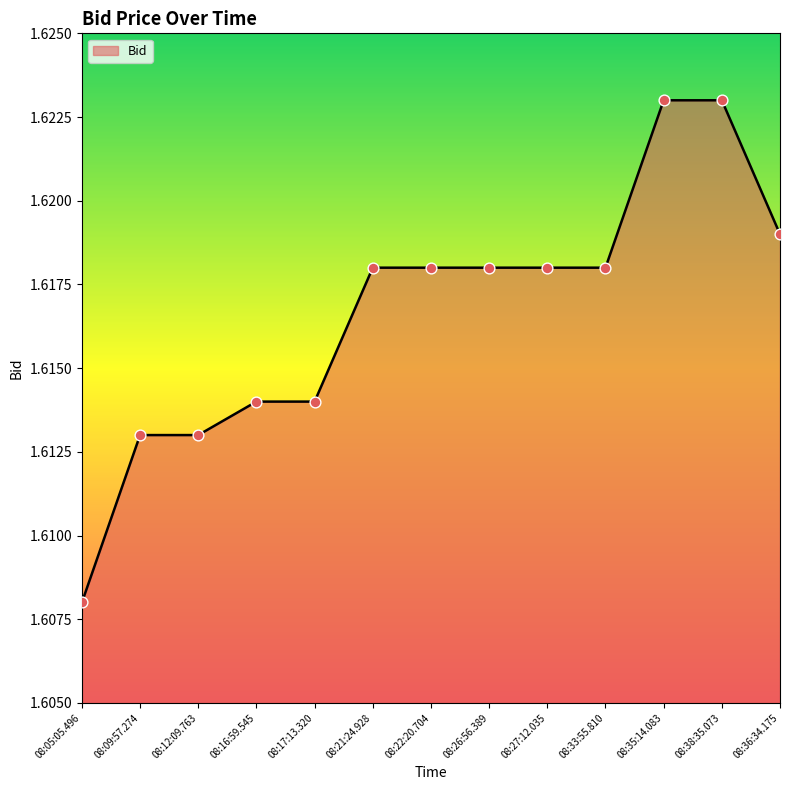

Approximately how many times larger is the value at 08:22:20.704 compared to 08:33:55.810?

1.0